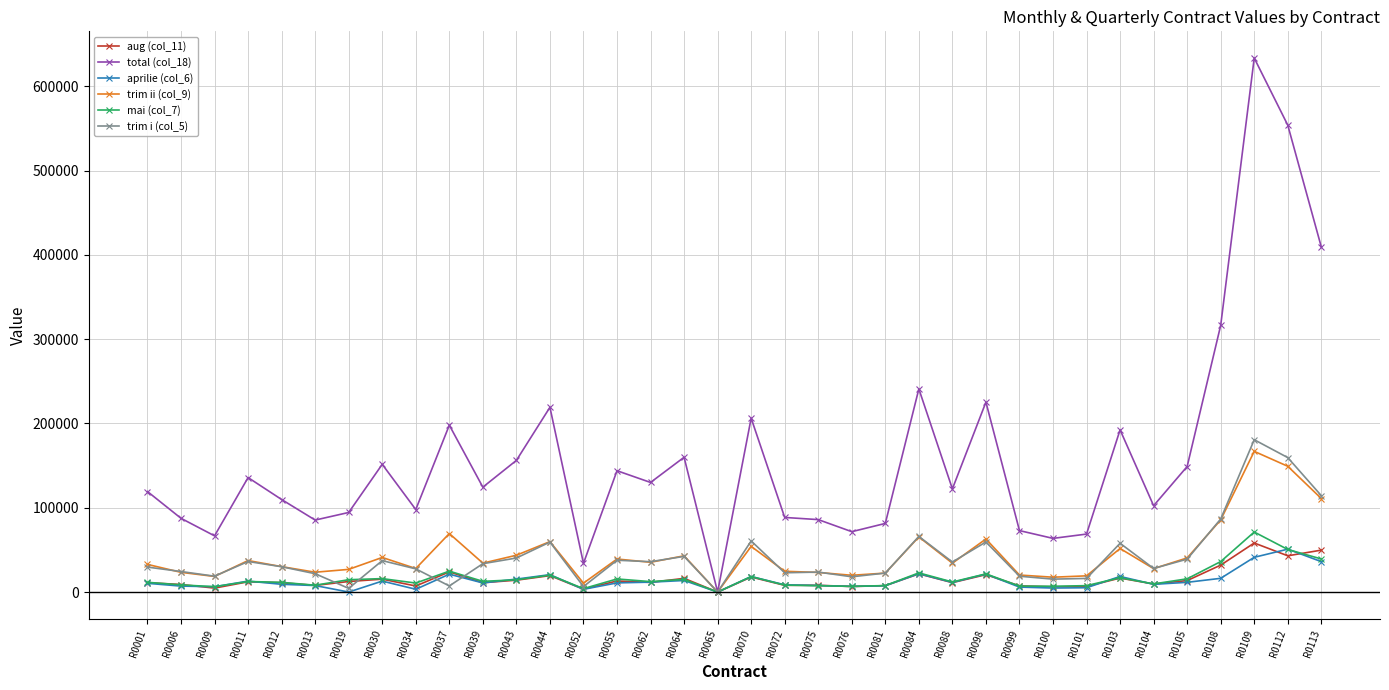

Is the value of trim i (col_5) at R0039 greater than the value of aug (col_11) at R0103?

Yes